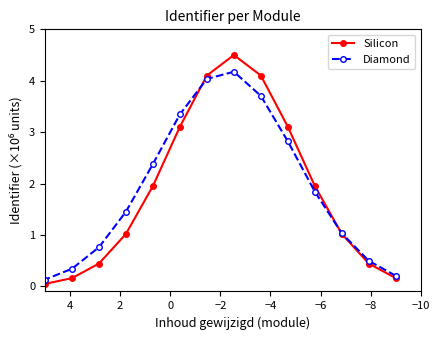

Which series has the largest range (max minus min)?

Silicon